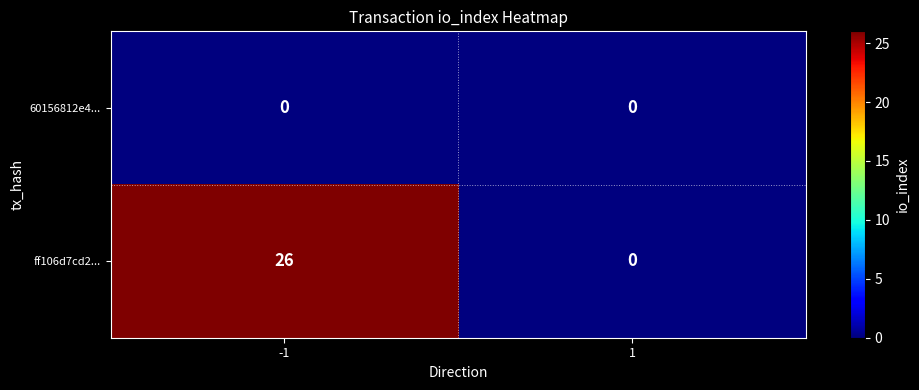

At how many categories does at least one series exceed 10?

1